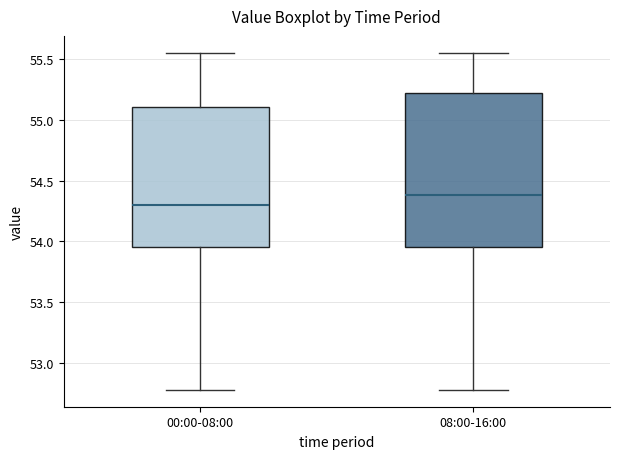

Comparing the boxes themselves (not the whiskers), which one is the tallest?

08:00-16:00